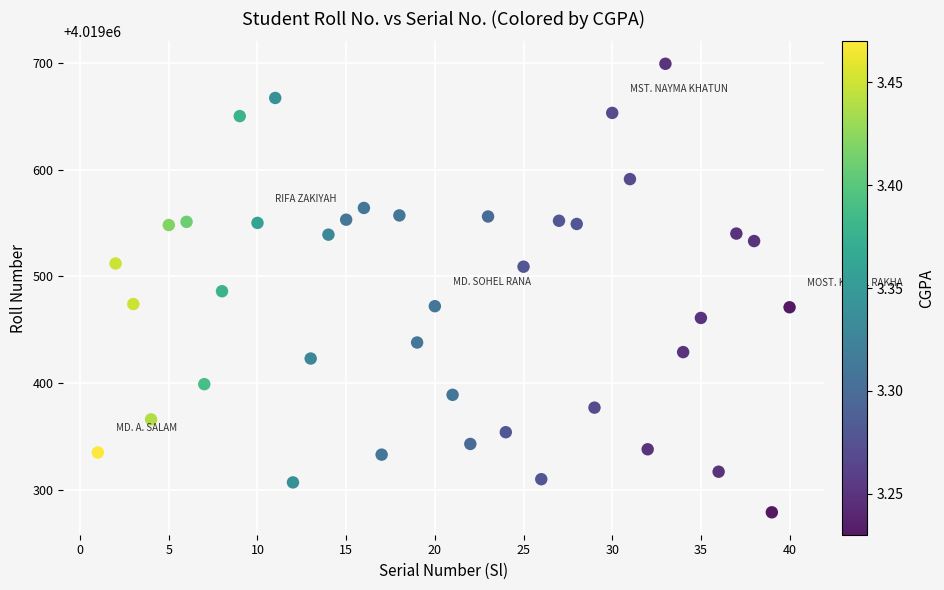

What is the range of X values (max minus min)?

39